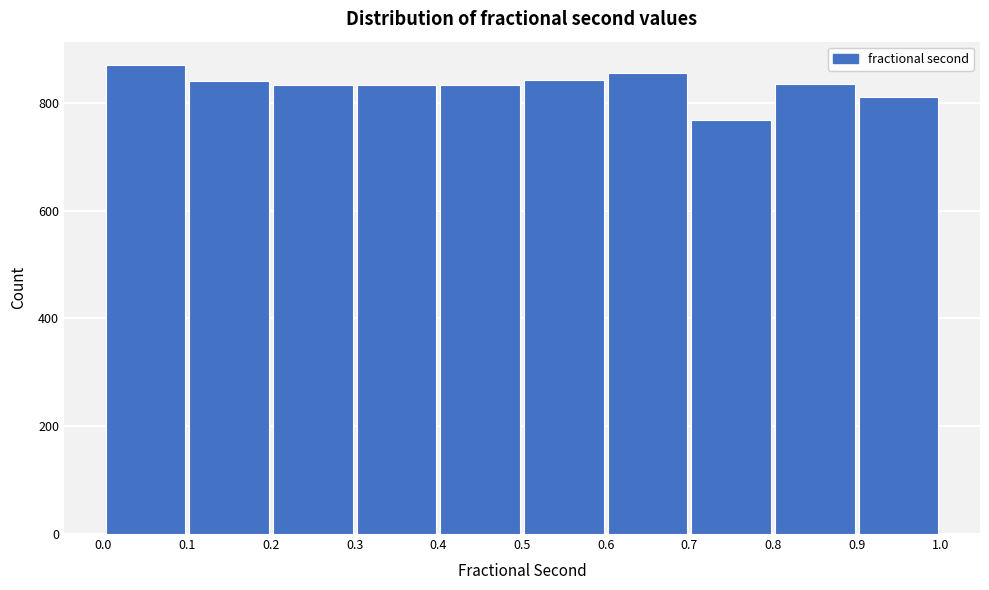

Reading left to right, list every bar in this chart as the range it spans on the x-axis followed by its height. The values are not printed on the chart, so give them approximately, as read against the axis.

0.0 to 0.1: 880
0.1 to 0.2: 840
0.2 to 0.3: 840
0.3 to 0.4: 840
0.4 to 0.5: 840
0.5 to 0.6: 840
0.6 to 0.7: 860
0.7 to 0.8: 760
0.8 to 0.9: 840
0.9 to 1.0: 820